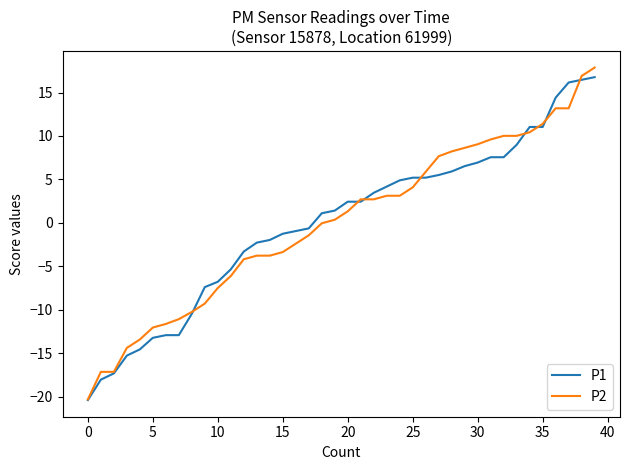

What is the greatest value displayed?

17.9